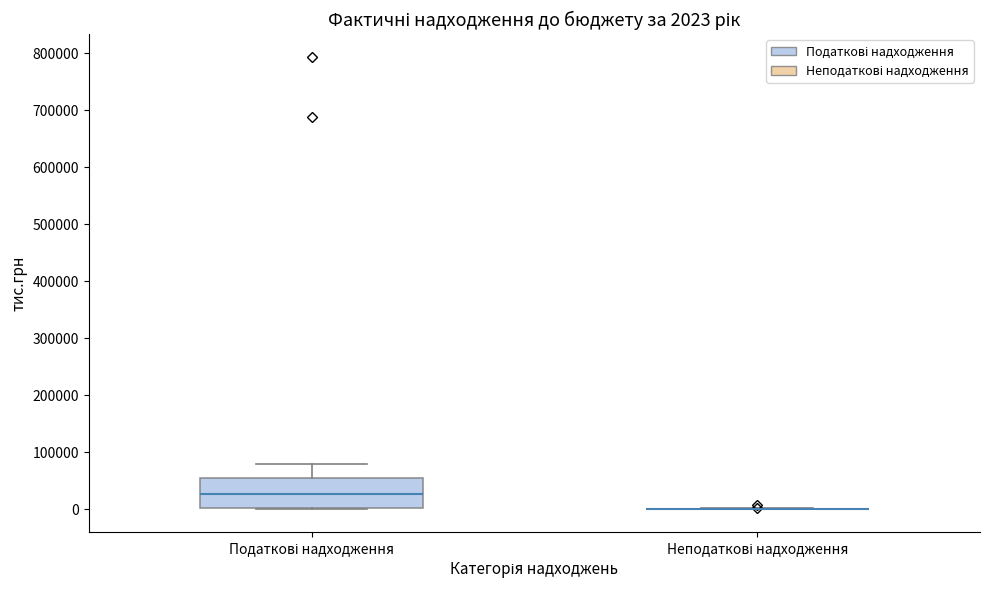

Which box is the tallest, from its lower edge to its upper edge?

Податкові надходження